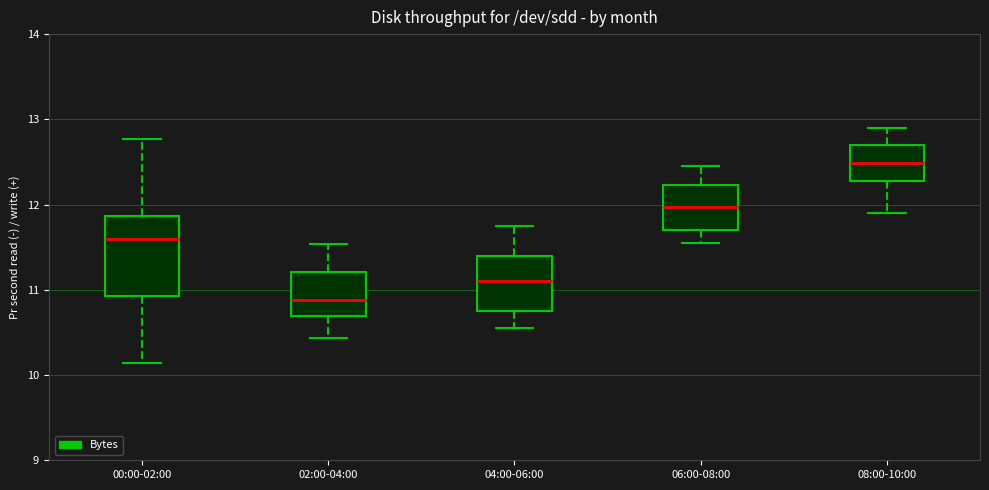

Where is the upper edge of the box for 00:00-02:00 on the y-axis? The values are not printed on the chart, so give them approximately, as read against the axis.

11.9